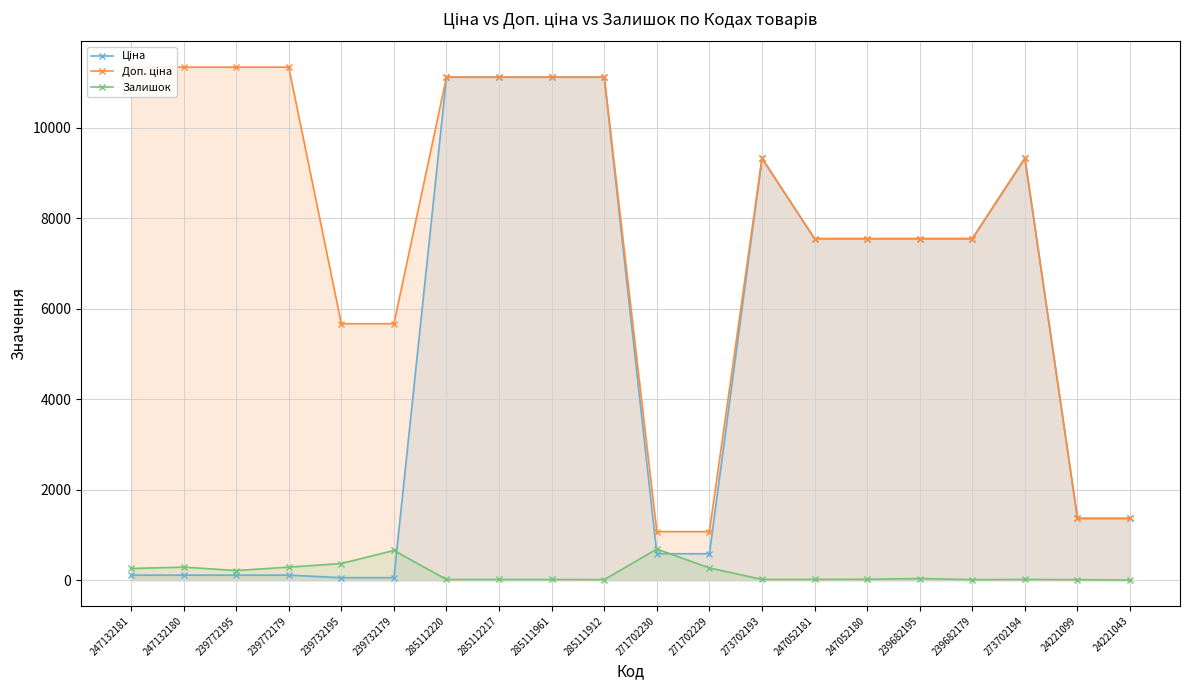

List the series in order of their peak value, highest first.

Доп. ціна, Ціна, Залишок